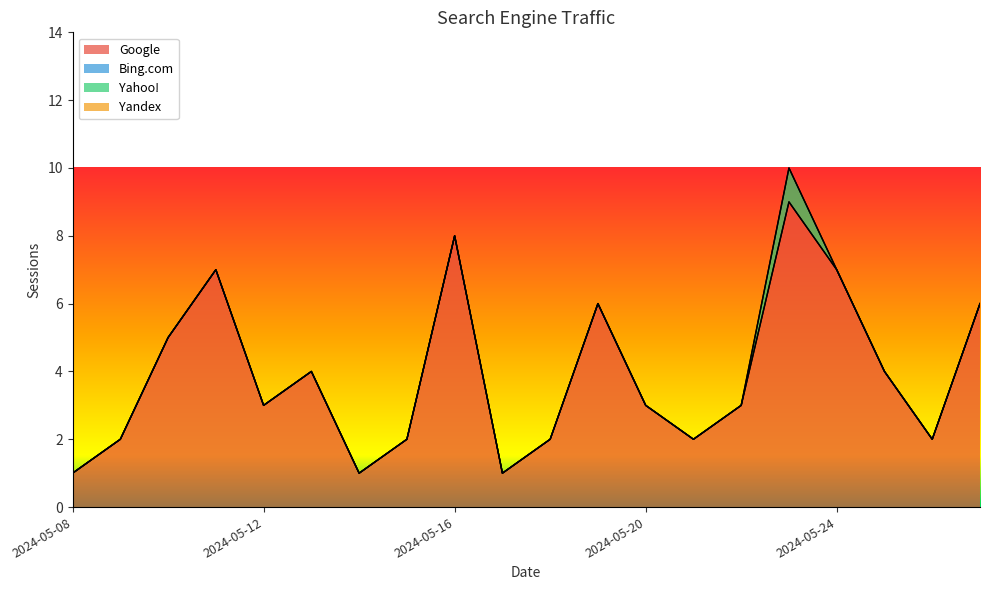

What is the total value across all series at 2024-05-12?

3